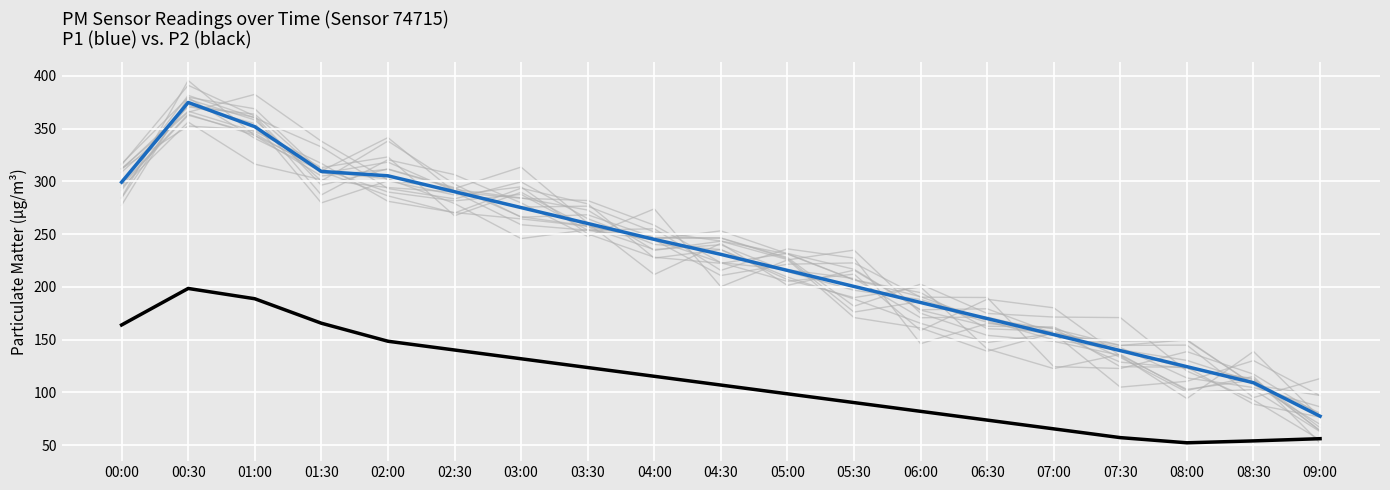

What is the average value of the P1 series?

227.3